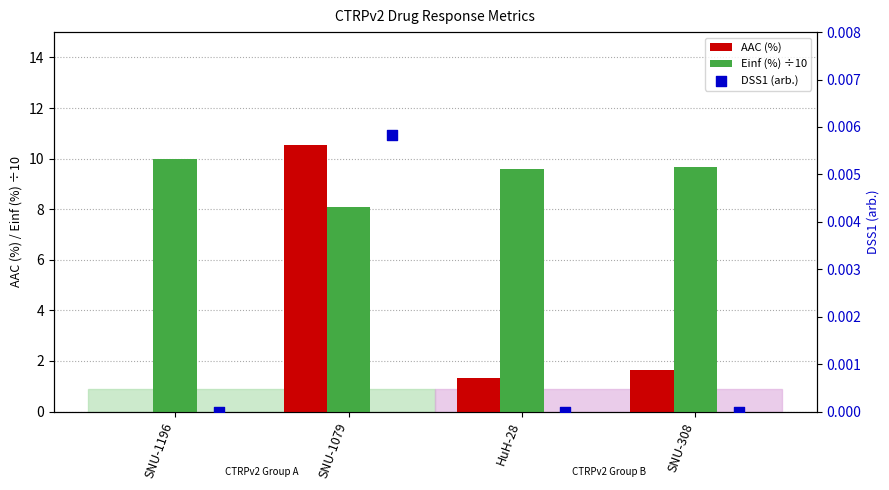

Is the value of Einf (%) ÷10 at SNU-1196 greater than the value of AAC (%) at SNU-1196?

Yes